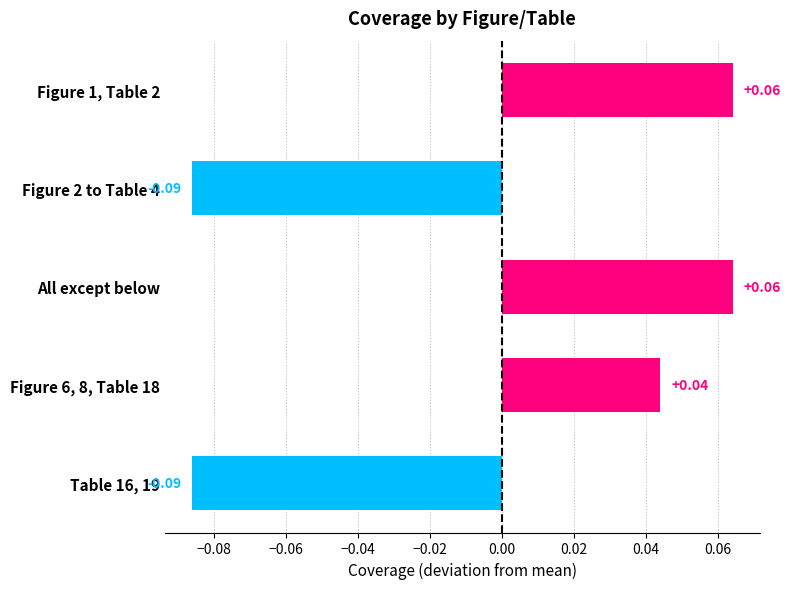

What is the label of the 3rd bar from the top?

All except below